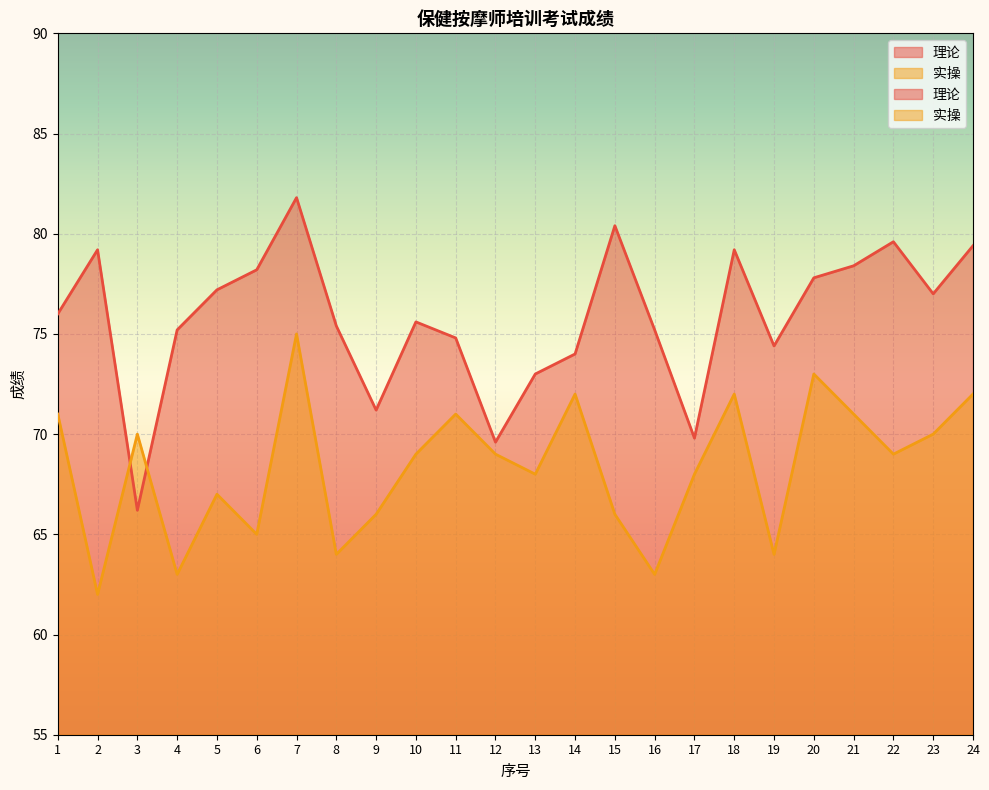

Is it true that 理论 equals 102.9 at 9?

False